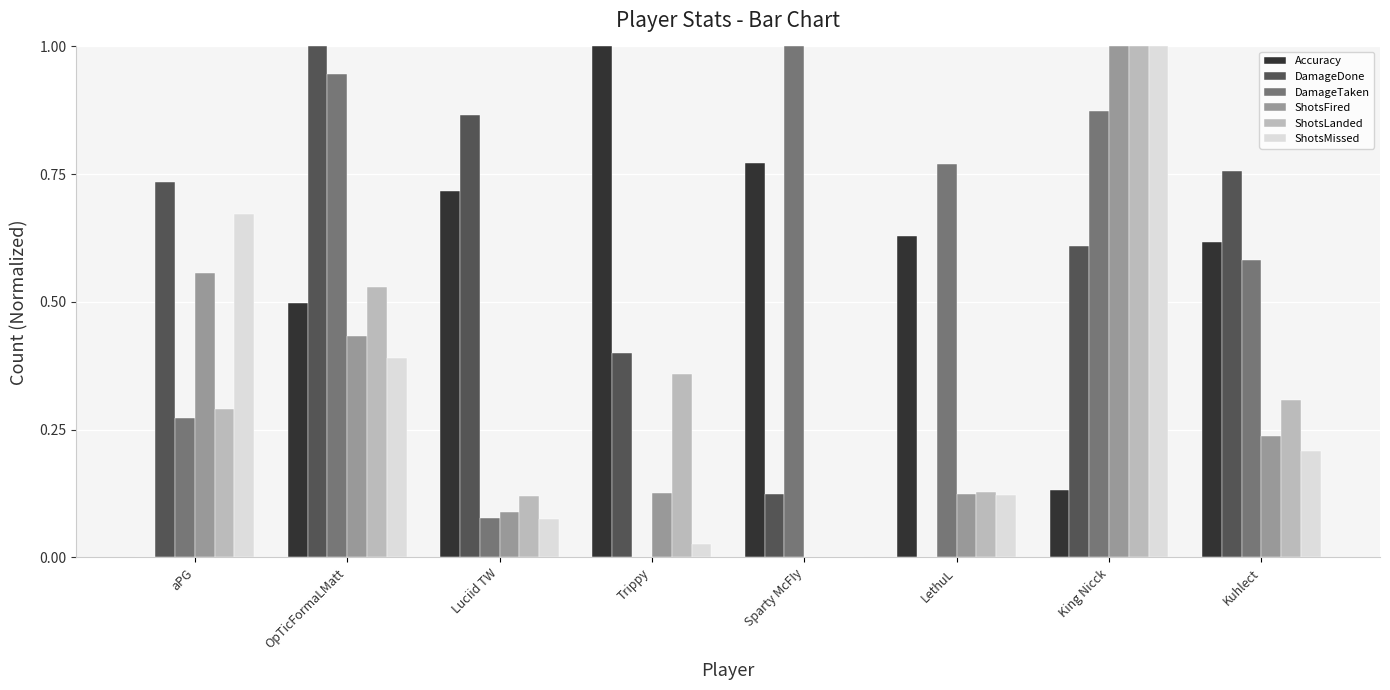

What is the sum of the Accuracy values at Trippy and LethuL?

1.6